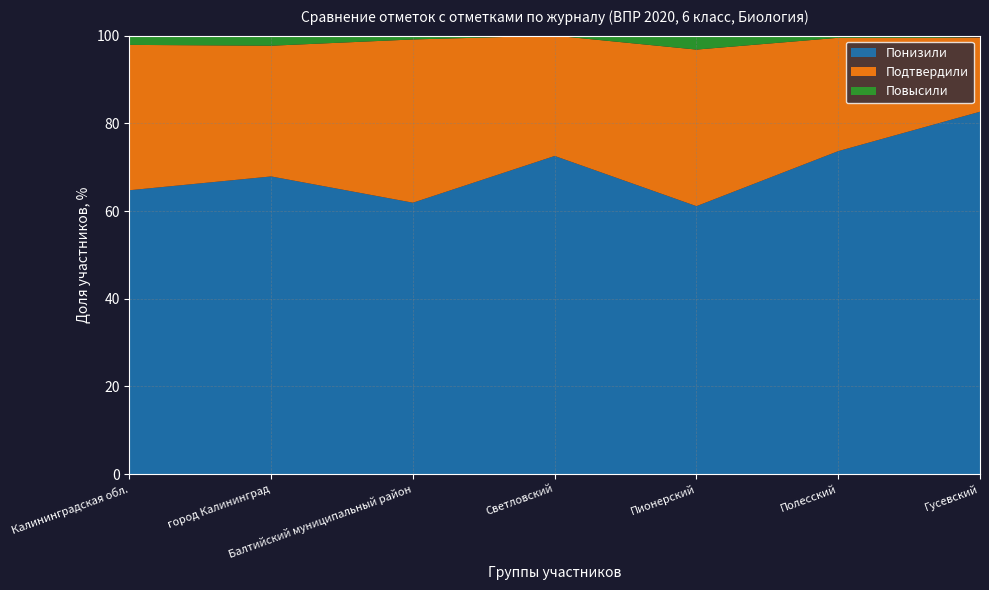

Reading right to left, what are all the values shown in this chart?

Понизили: Гусевский=82.7	Полесский=73.7	Пионерский=61.1	Светловский=72.6	Балтийский муниципальный район=61.9	город Калининград=67.9	Калининградская обл.=64.7
Подтвердили: Гусевский=16.9	Полесский=25.9	Пионерский=35.7	Светловский=27.4	Балтийский муниципальный район=37.2	город Калининград=29.8	Калининградская обл.=33.1
Повысили: Гусевский=0.0	Полесский=0.5	Пионерский=3.2	Светловский=0.0	Балтийский муниципальный район=0.9	город Калининград=2.3	Калининградская обл.=2.1